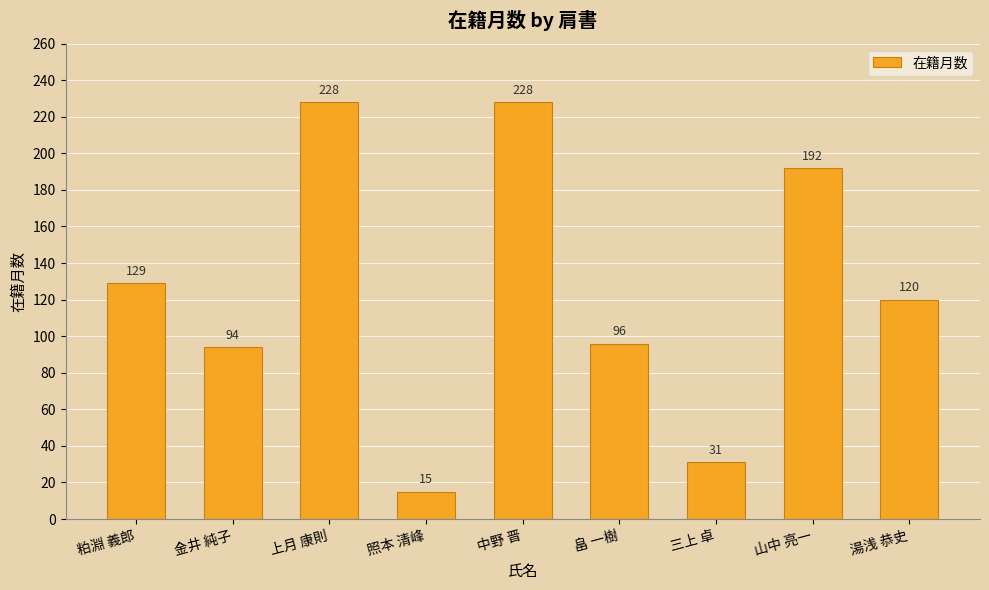

The chart shows a value of 350 at 中野 晋. True or false?

False